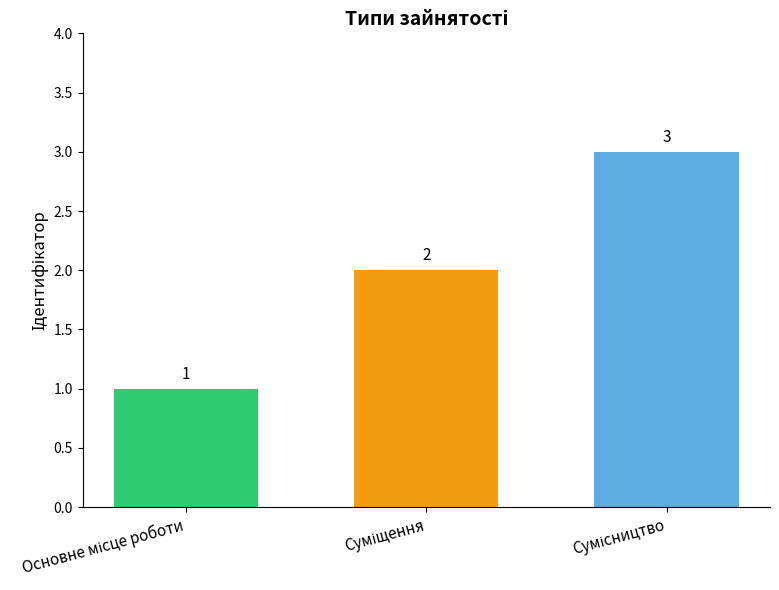

What is the value of the 2nd bar from the left?

2